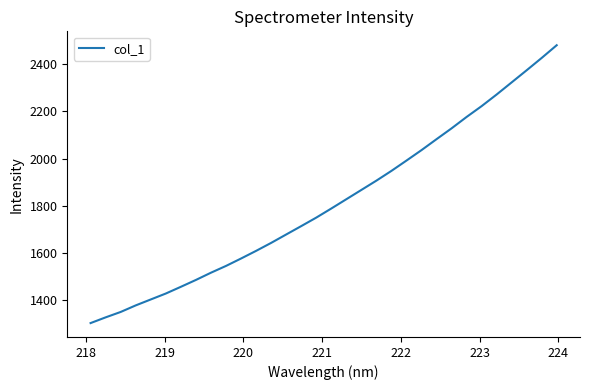

What is the smallest value displayed?

1304.2